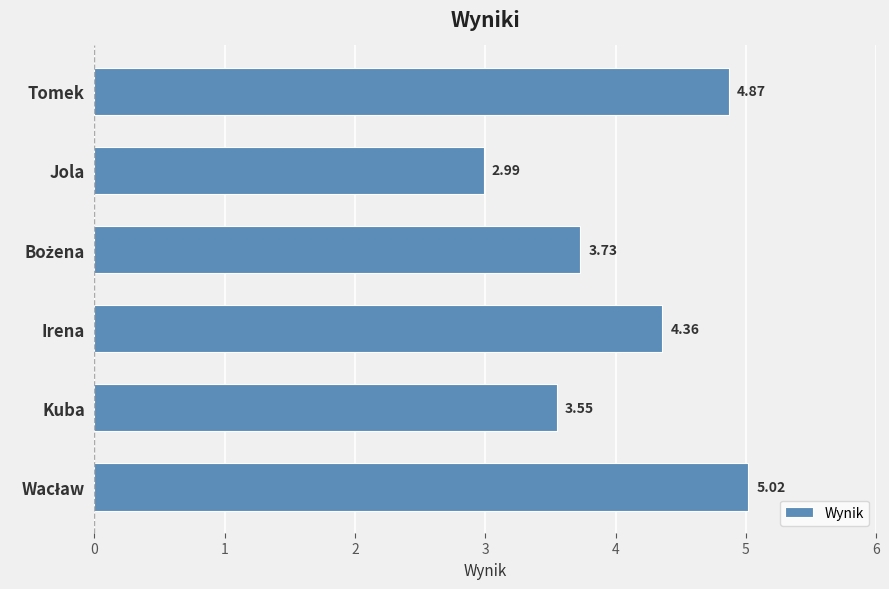

What is the change in value from Irena to Tomek?

+0.5